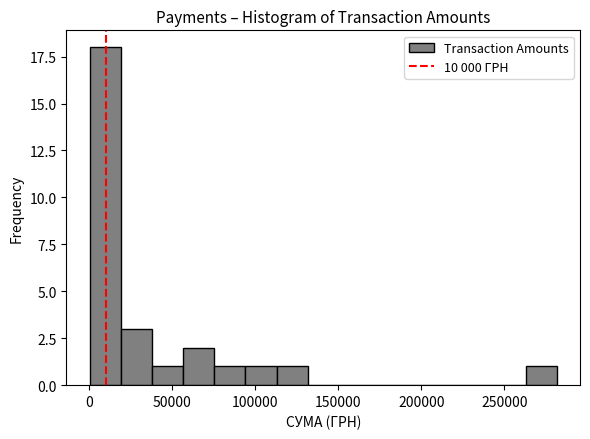

Around what value on the x-axis is the tallest bar? Give the approximate position of its centre, as read against the axis.

10000